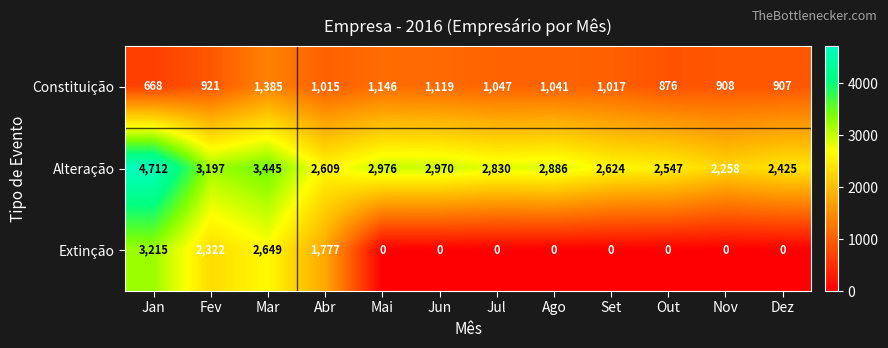

Count the number of data series in this chart.

3